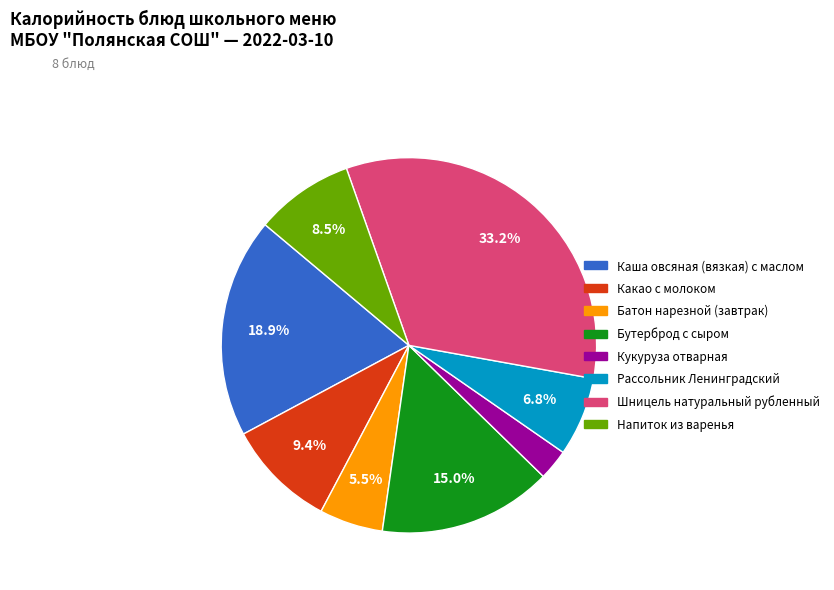

To the nearest percent, what is the average slice percentage?

12%